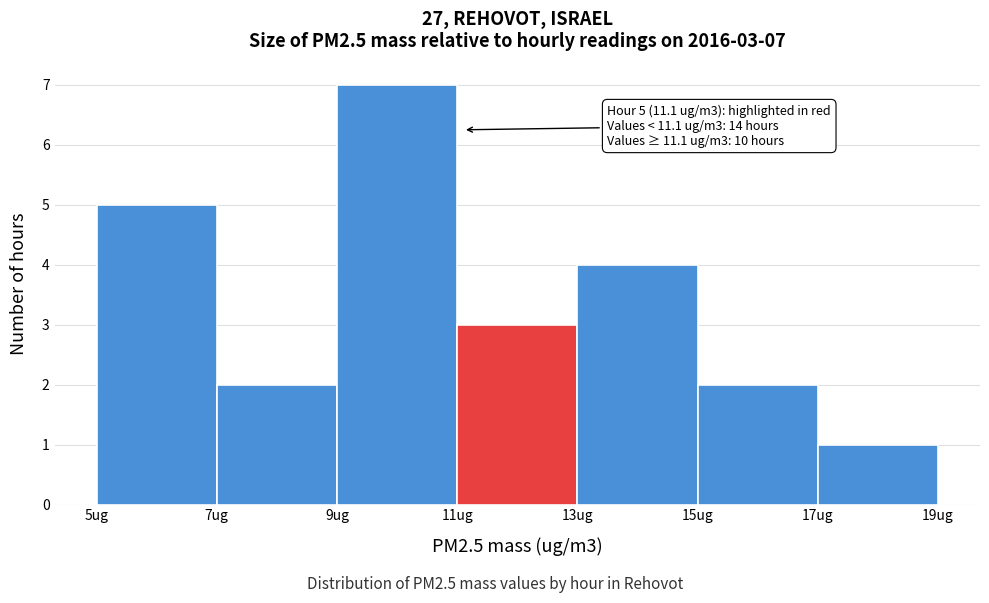

Over which range of the x-axis is the bar tallest?

9 to 11